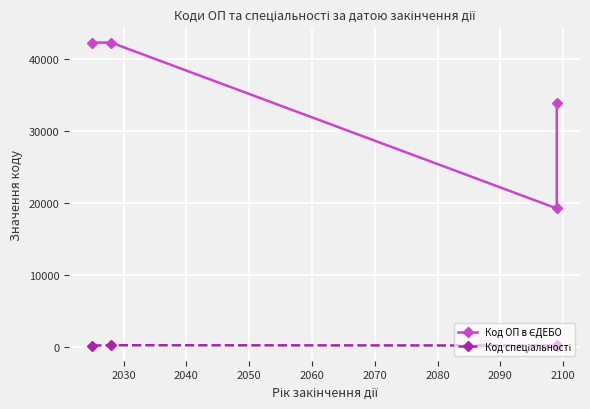

What is the total value across all series at 2030?

42459